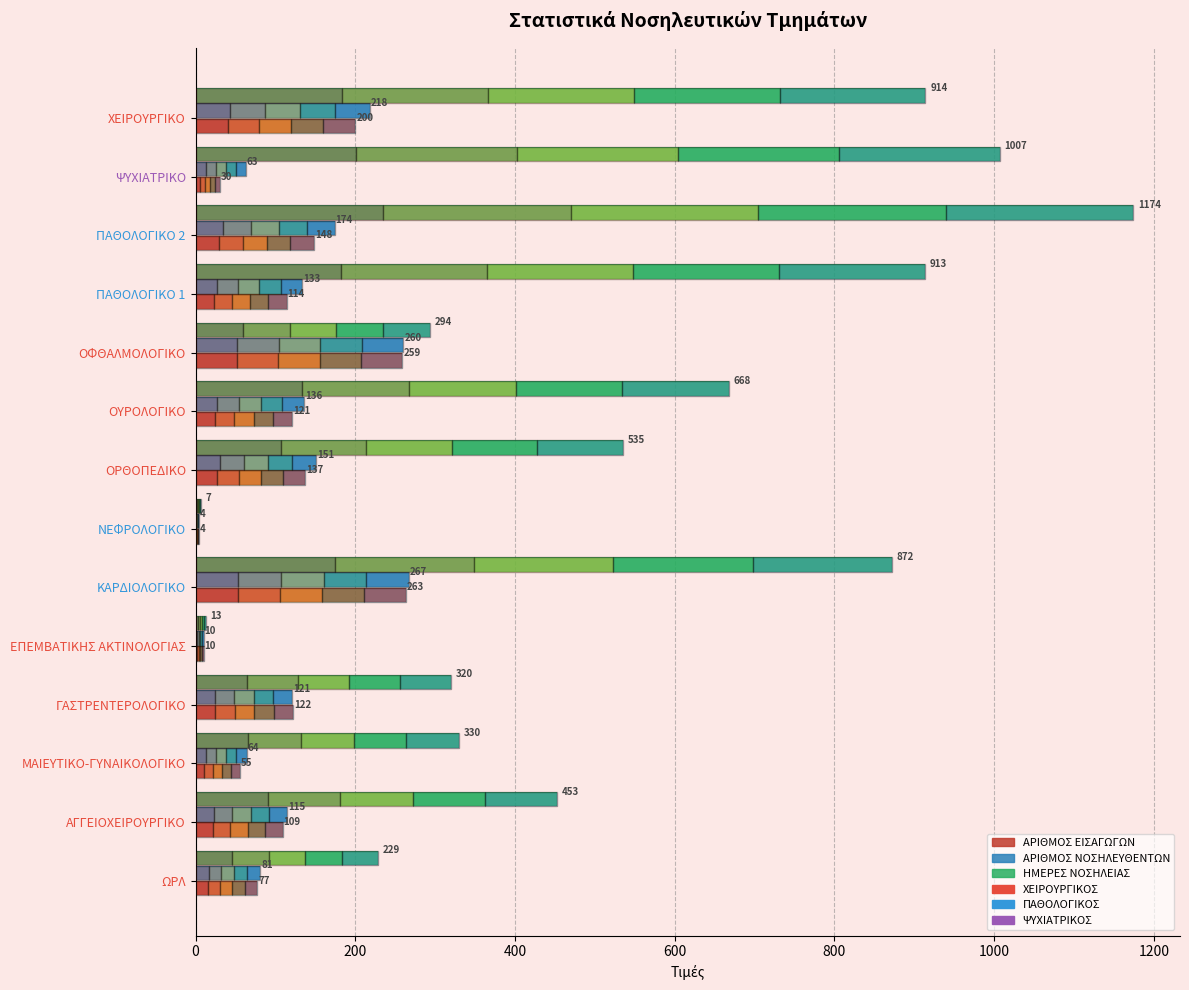

The value of ΑΡΙΘΜΟΣ ΕΙΣΑΓΩΓΩΝ at ΧΕΙΡΟΥΡΓΙΚΟ is 267. True or false?

False